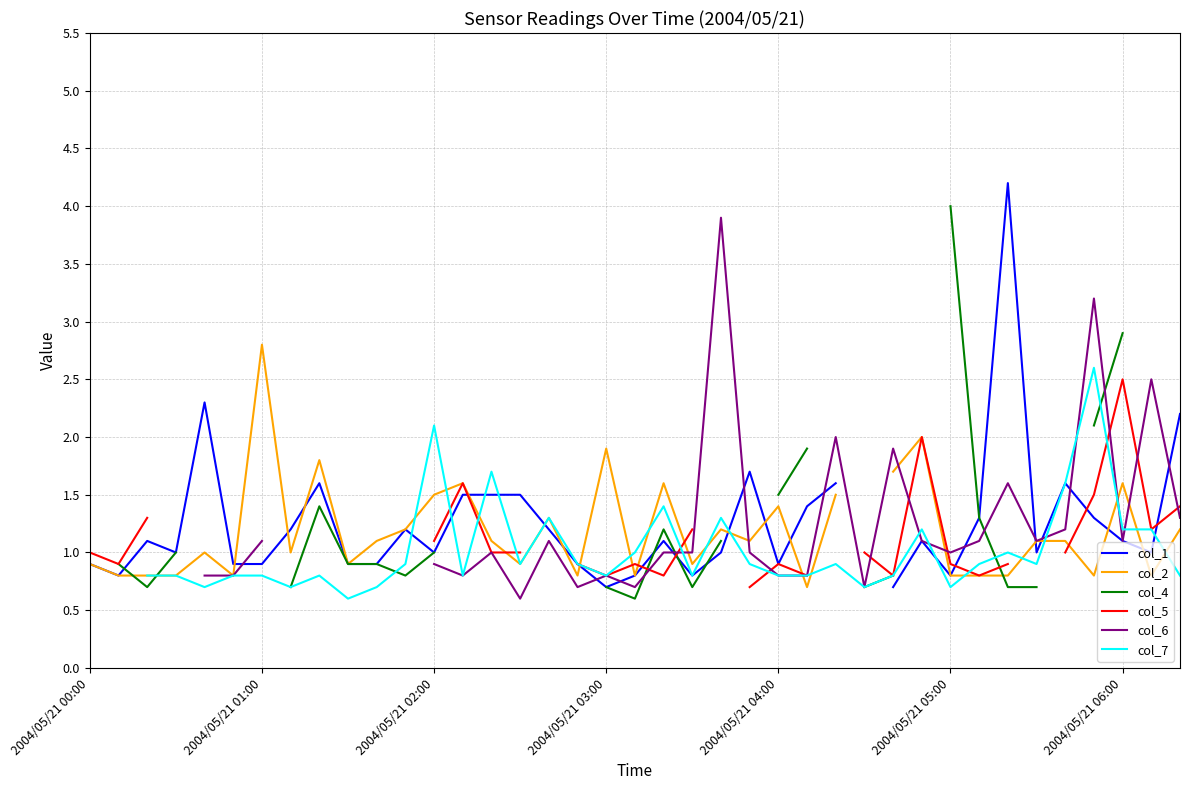

How many positive values does the col_5 series have?

29